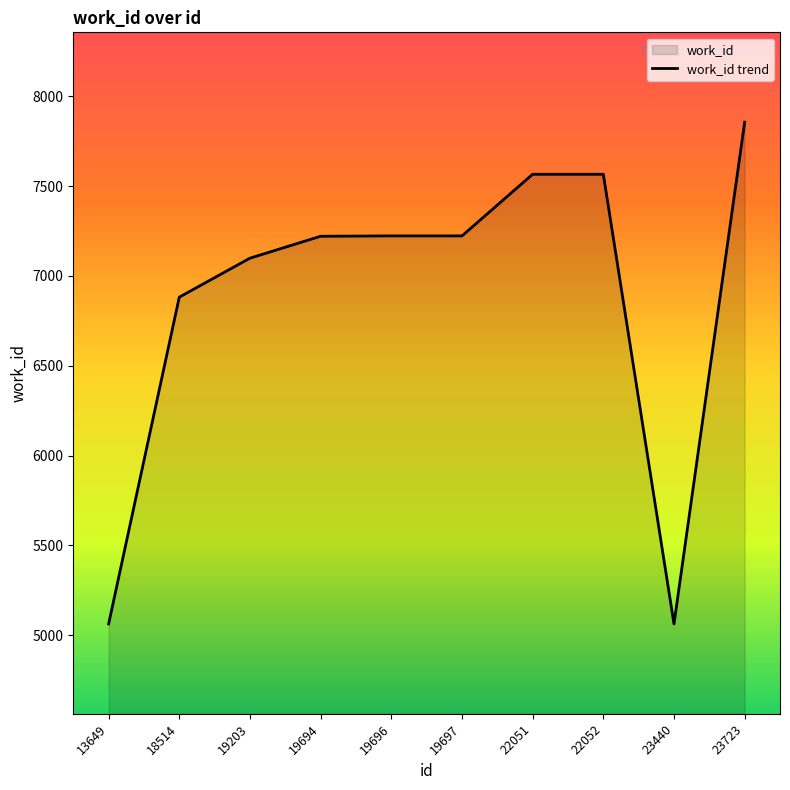

How many points are lower than both their immediate neighbors (excluding endpoints)?

1